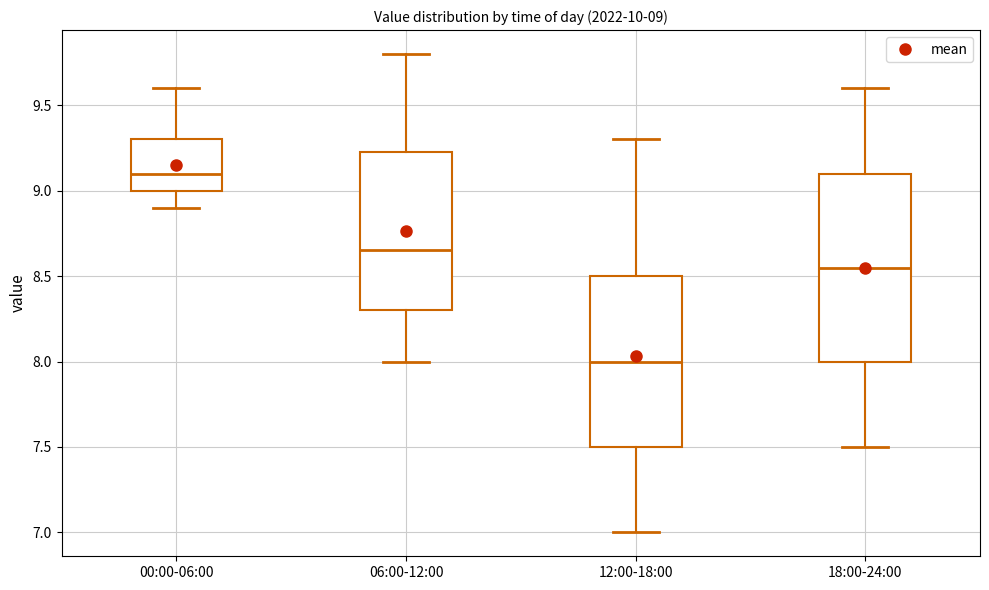

Which box's median line is the lowest?

12:00-18:00